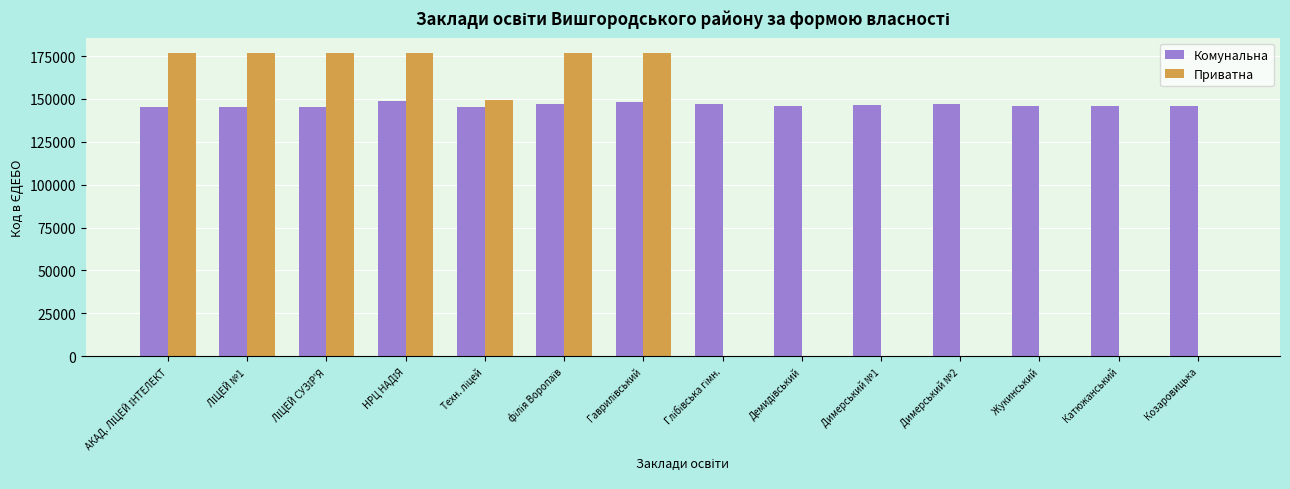

Does the chart contain stacked bars?

No